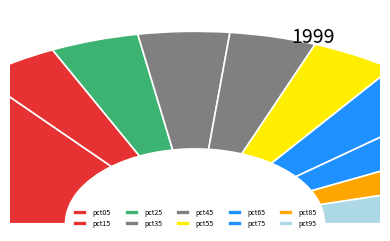

To the nearest percent, what is the combined percentage of pct15 and pct05?

36%